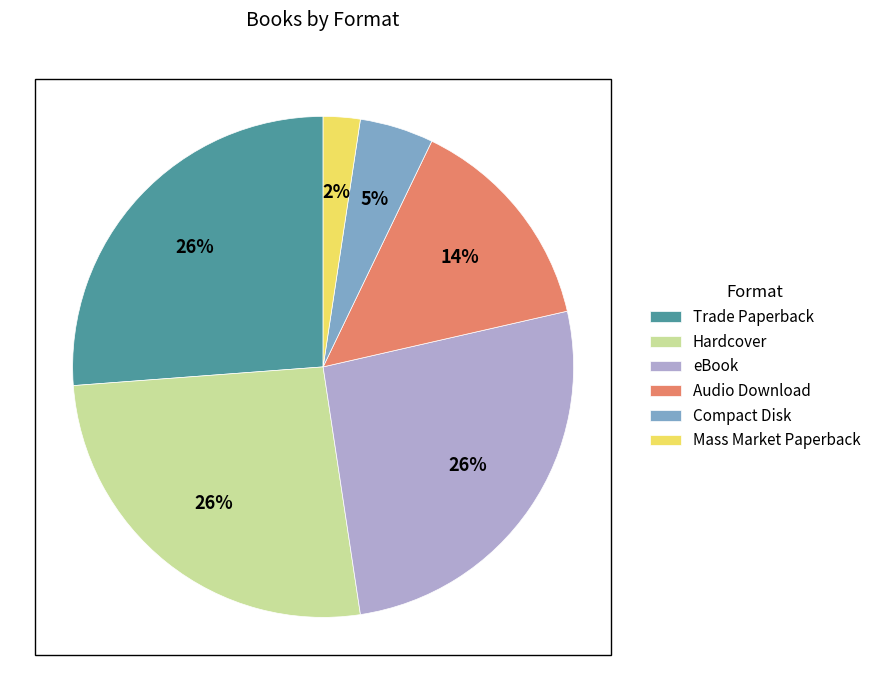

True or false: eBook accounts for 35% of the total.

False